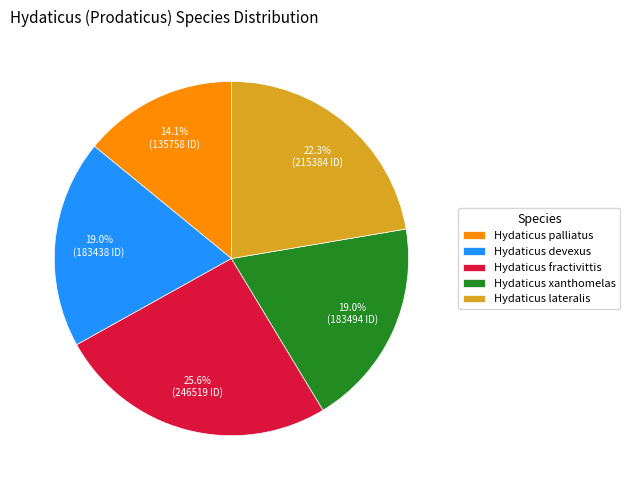

To the nearest percent, what portion does Hydaticus palliatus represent?

14%